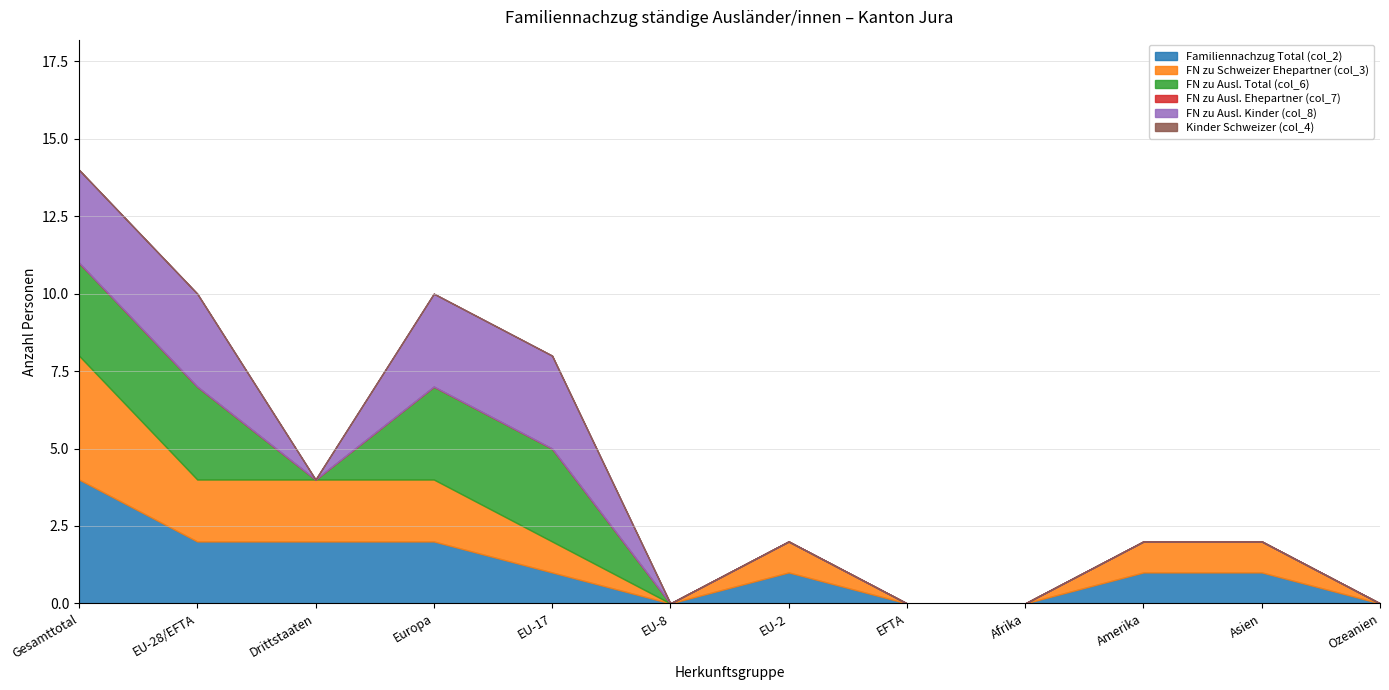

Count the number of data series in this chart.

6